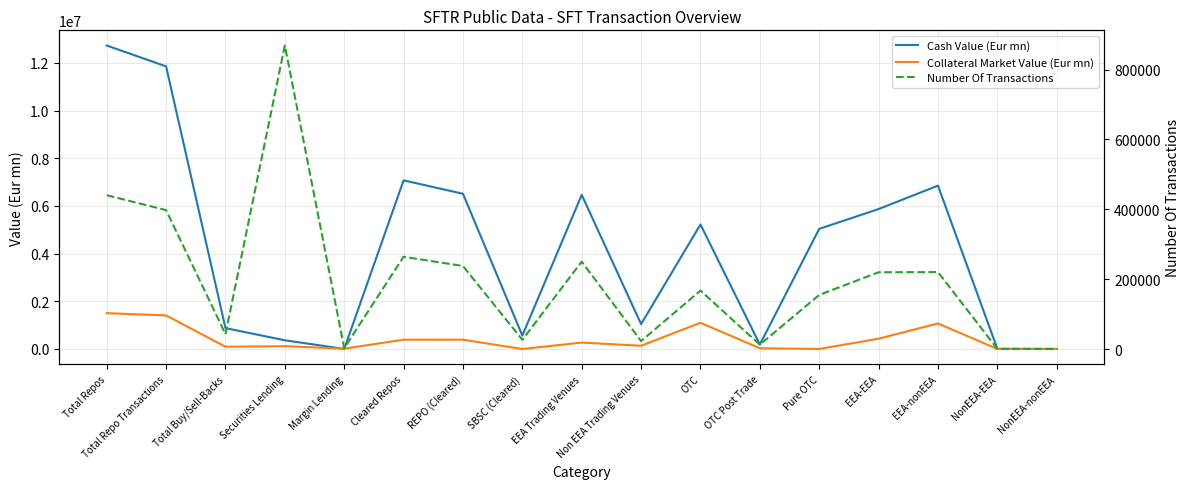

What is the smallest value displayed?

-772.9